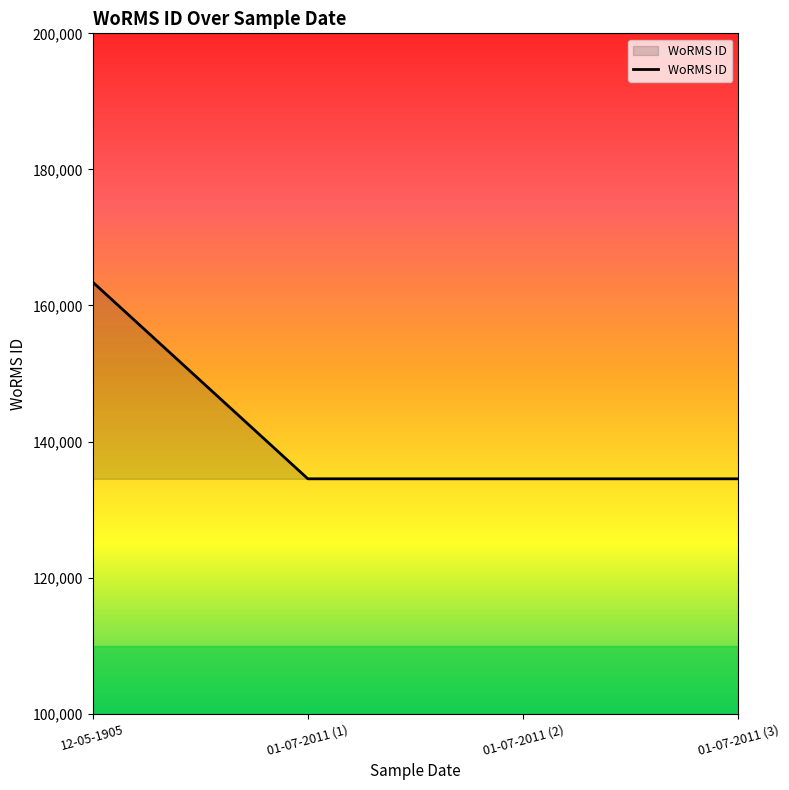

Does the chart have visible grid lines?

No